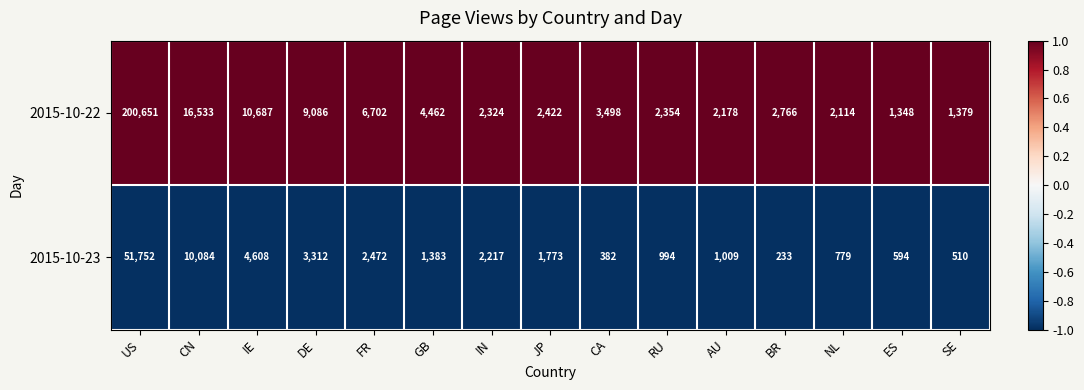

Rank the series by their average value, from highest to lowest.

2015-10-22, 2015-10-23